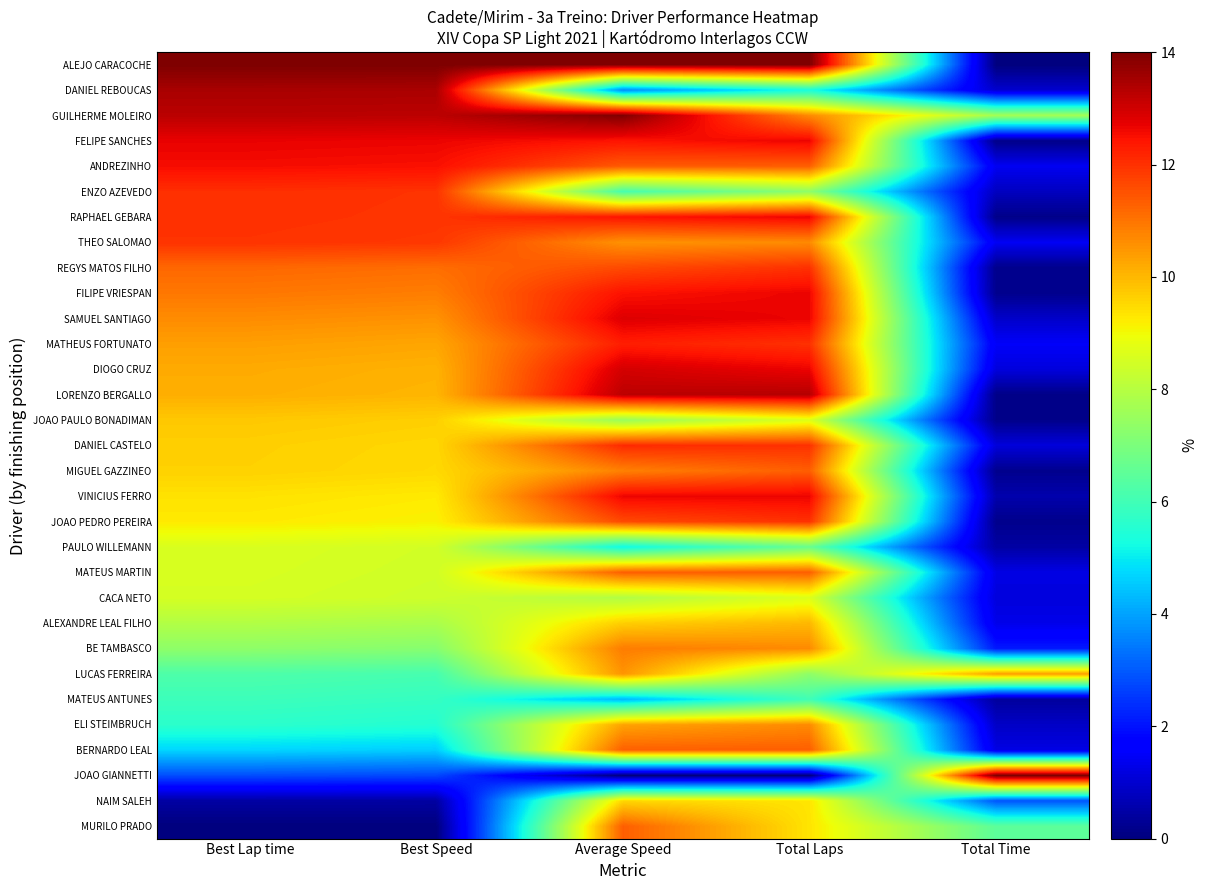

Rank the series at Best Lap time from highest to lowest value.

ALEJO CARACOCHE, DANIEL REBOUCAS, GUILHERME MOLEIRO, FELIPE SANCHES, ANDREZINHO, ENZO AZEVEDO, RAPHAEL GEBARA, THEO SALOMAO, REGYS MATOS FILHO, FILIPE VRIESPAN, SAMUEL SANTIAGO, MATHEUS FORTUNATO, DIOGO CRUZ, LORENZO BERGALLO, JOAO PAULO BONADIMAN, DANIEL CASTELO, MIGUEL GAZZINEO, VINICIUS FERRO, JOAO PEDRO PEREIRA, PAULO WILLEMANN, MATEUS MARTIN, CACA NETO, ALEXANDRE LEAL FILHO, BE TAMBASCO, LUCAS FERREIRA, MATEUS ANTUNES, ELI STEIMBRUCH, BERNARDO LEAL, JOAO GIANNETTI, NAIM SALEH, MURILO PRADO